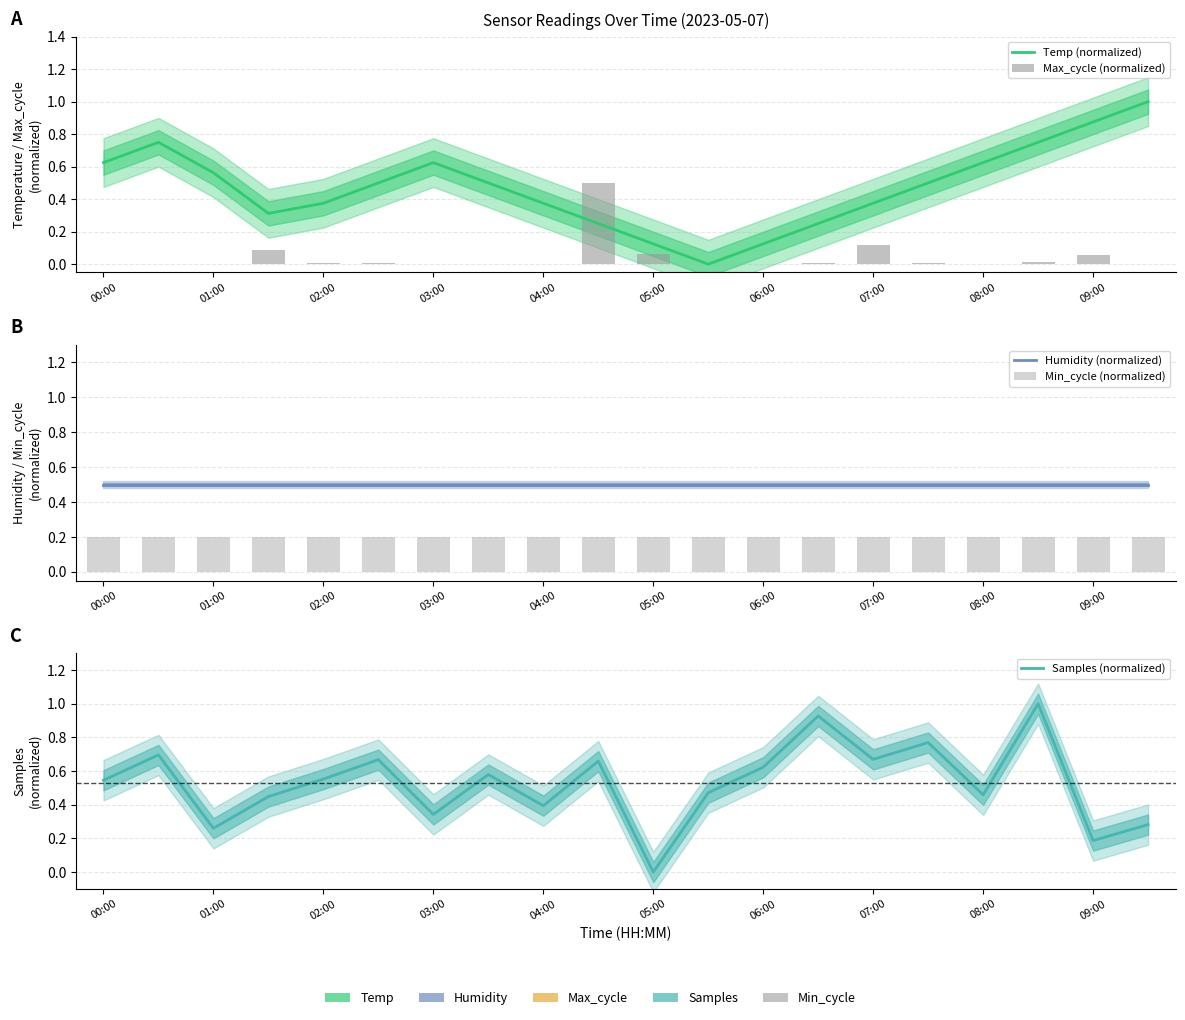

At which label is Humidity (normalized) closest to 0?

00:00